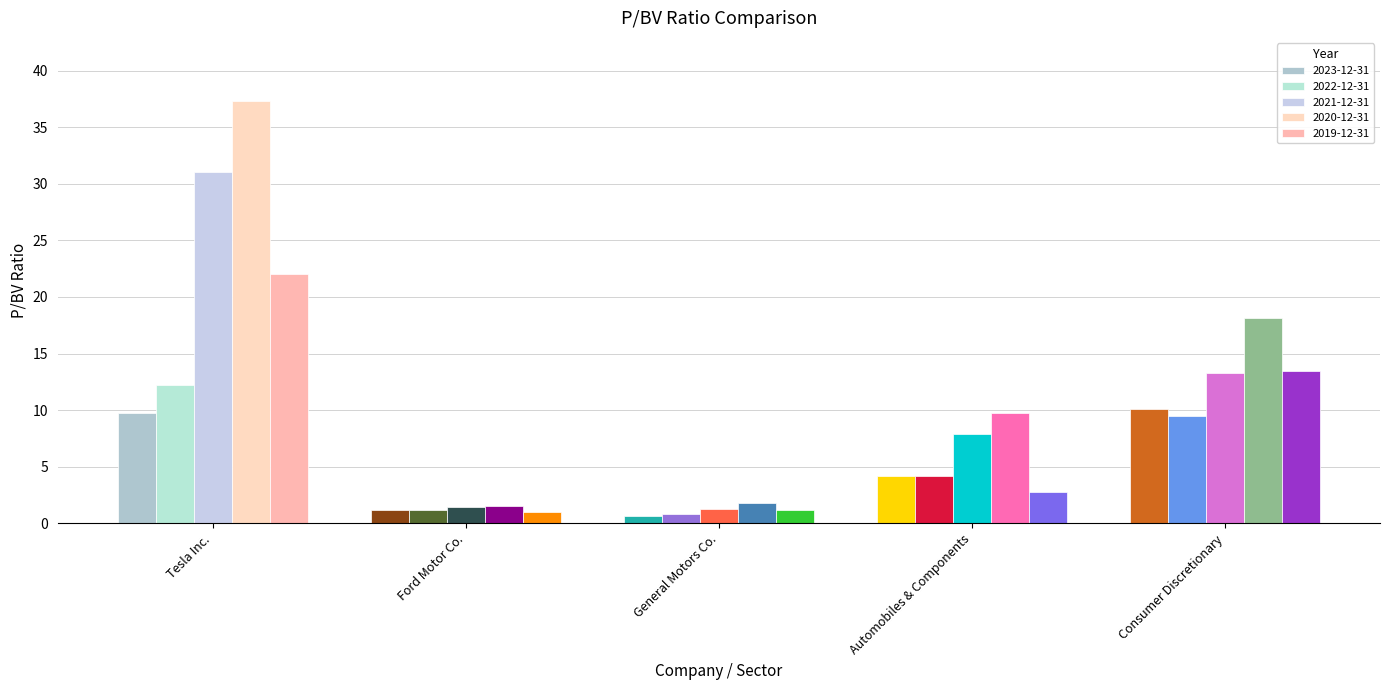

How many values in the 2022-12-31 series exceed 4?

3